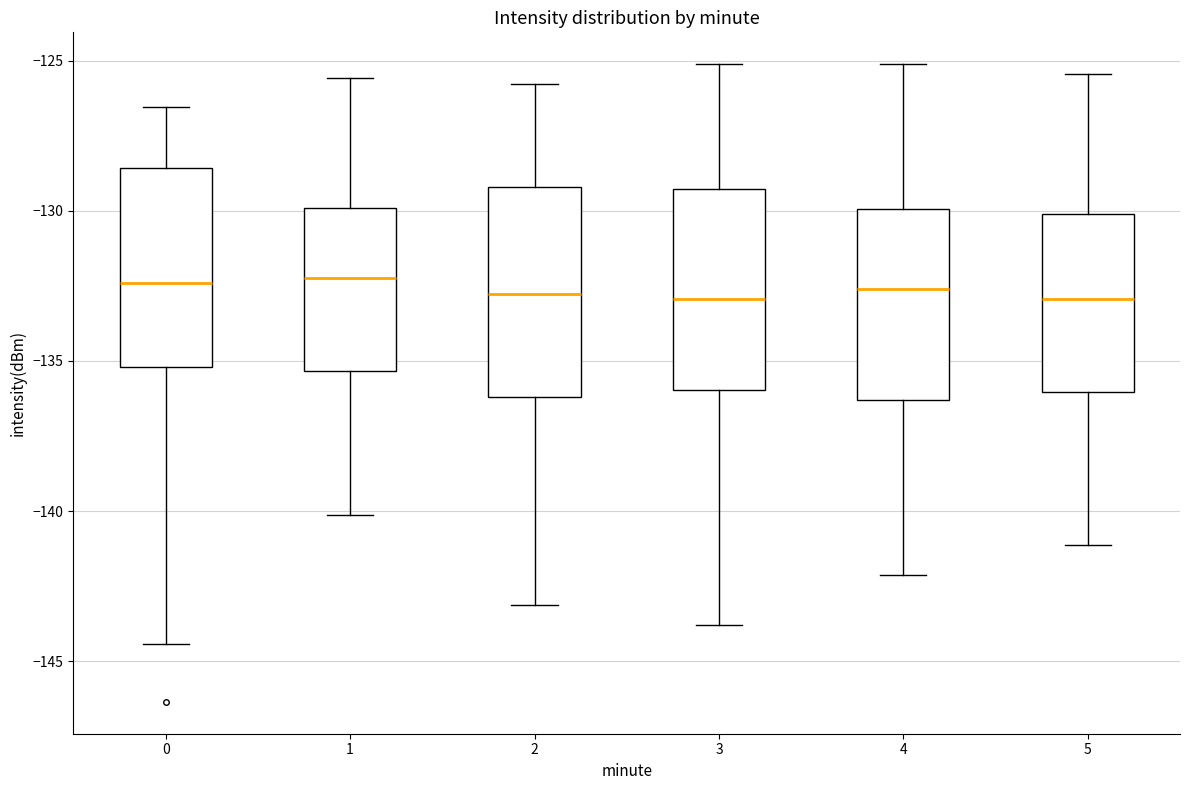

Reading left to right, read every box against the y-axis: the position of its median line, the range the box covers, and the ends of its whiskers. The values are not printed on the chart, so give them approximately, as read against the axis.

0: median -132.5, box -135.0 to -128.5, whiskers -144.5 to -126.5
1: median -132.0, box -135.5 to -130.0, whiskers -140.0 to -125.5
2: median -133.0, box -136.0 to -129.0, whiskers -143.0 to -126.0
3: median -133.0, box -136.0 to -129.5, whiskers -144.0 to -125.0
4: median -132.5, box -136.5 to -130.0, whiskers -142.0 to -125.0
5: median -133.0, box -136.0 to -130.0, whiskers -141.0 to -125.5